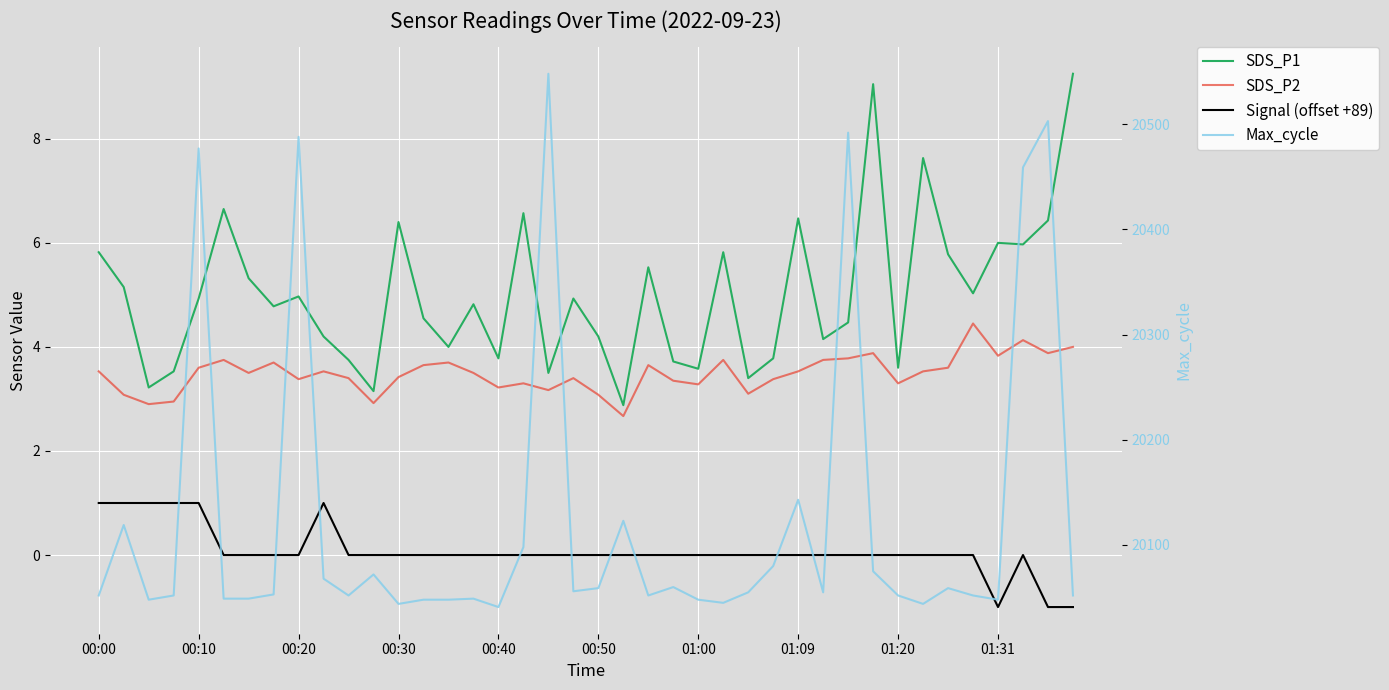

Where does the SDS_P2 series first go above 3?

00:00